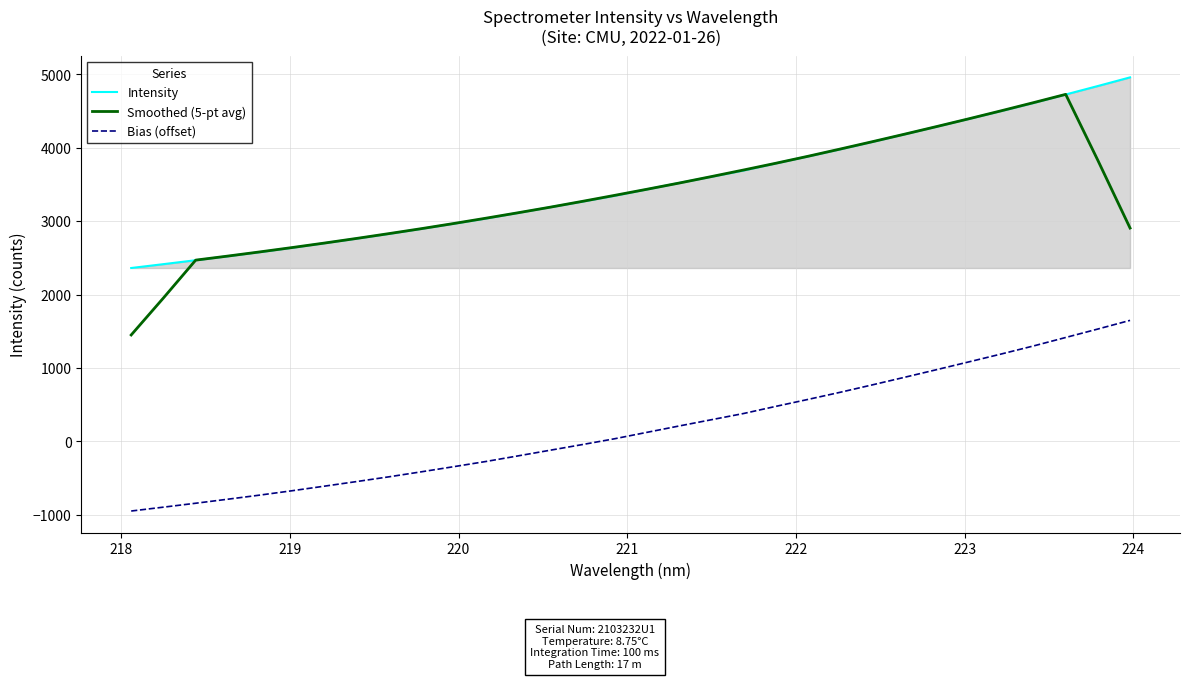

Which series has the largest range (max minus min)?

Smoothed (5-pt avg)